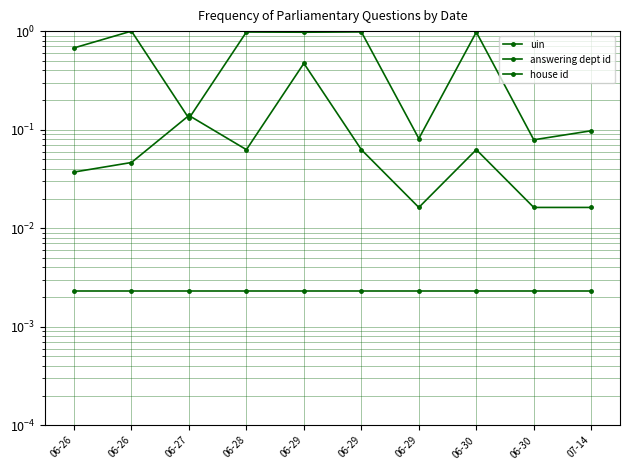

What is the label of the 3rd point from the right?

06-30